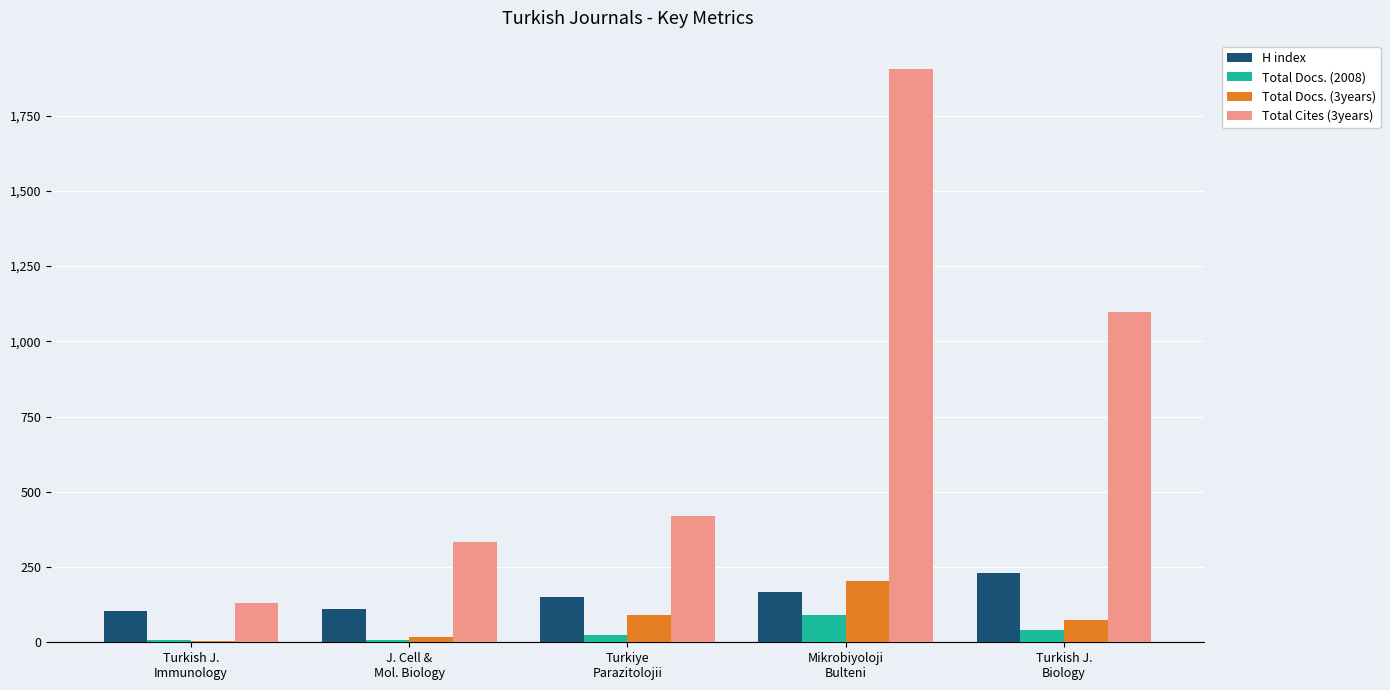

What is the greatest value displayed?

1904